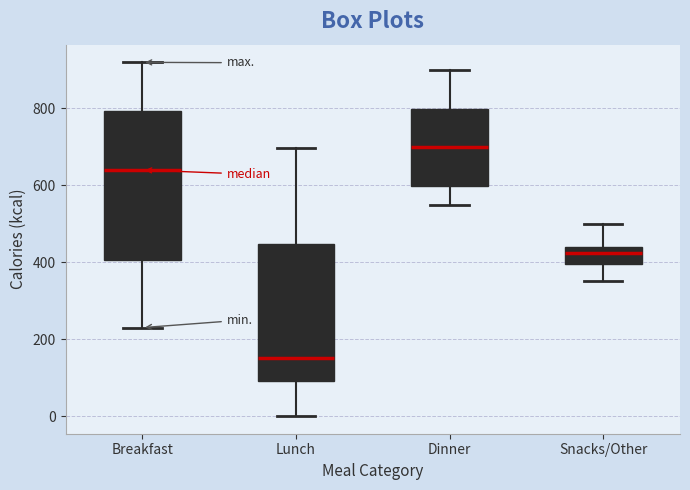

Which box's median line is the highest?

Dinner